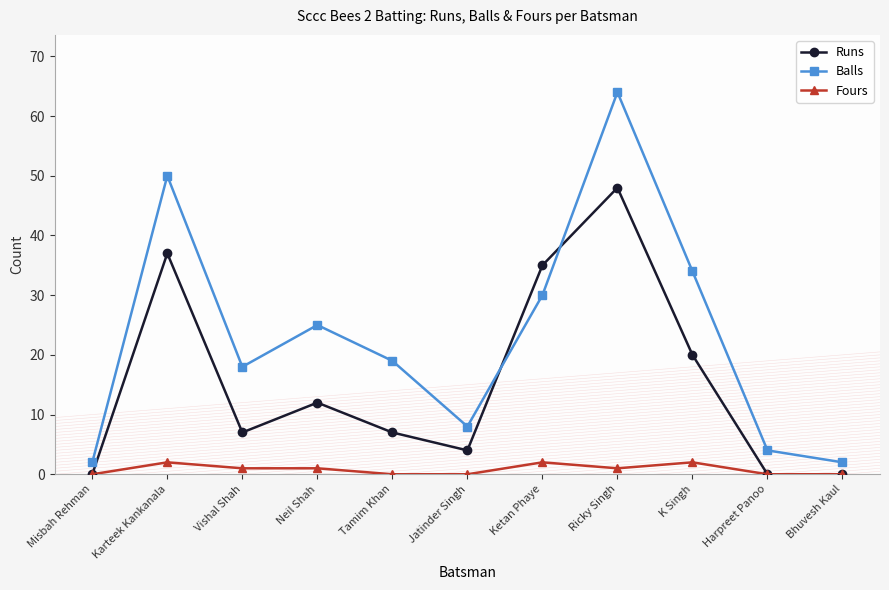

What is the difference between the Balls values at Misbah Rehman and Neil Shah?

23